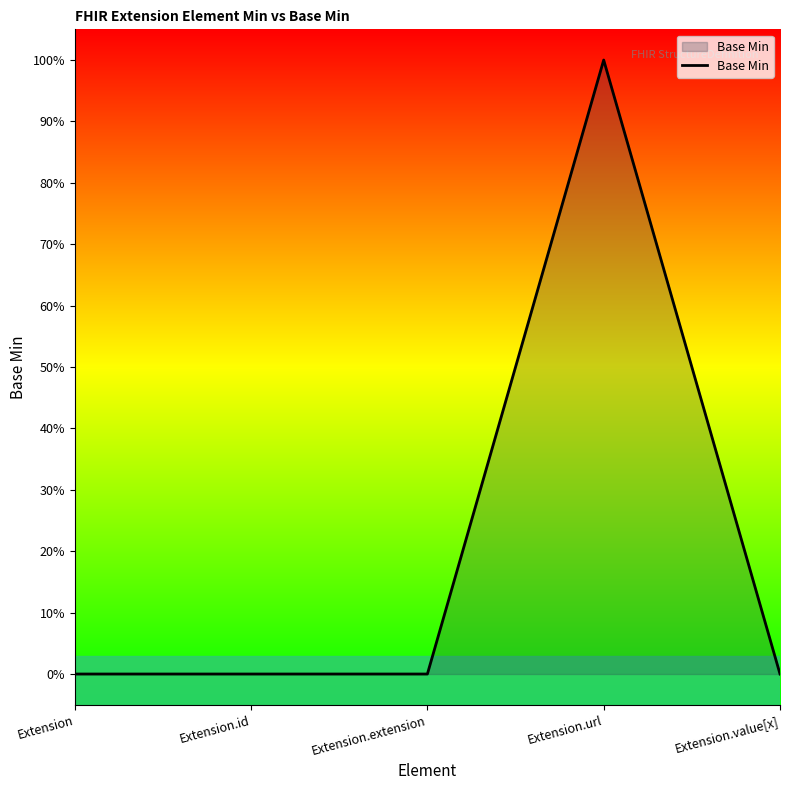

Rank the categories by value from lowest to highest.

Extension, Extension.id, Extension.extension, Extension.value[x], Extension.url